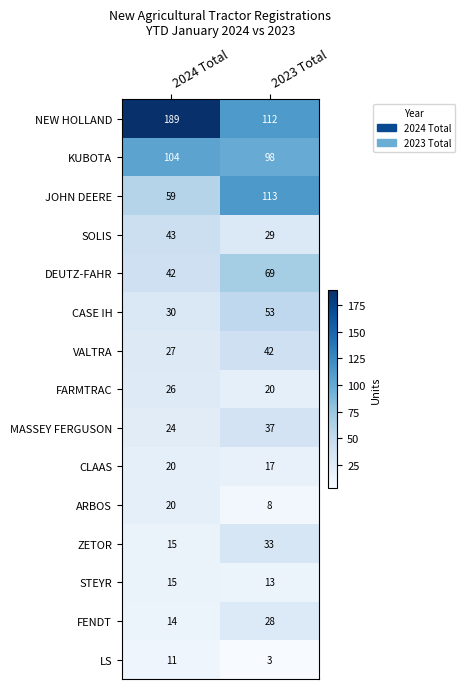

What is the sum of the STEYR values at 2024 Total and 2023 Total?

28